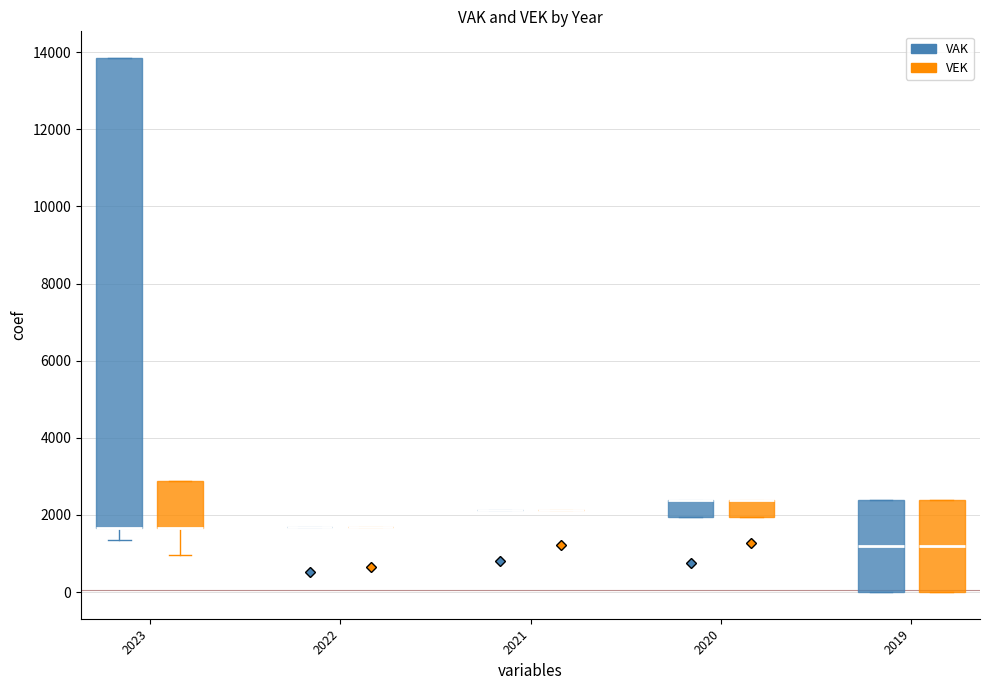

Where is the upper edge of the box for 2020 (VAK) on the y-axis? The values are not printed on the chart, so give them approximately, as read against the axis.

2400